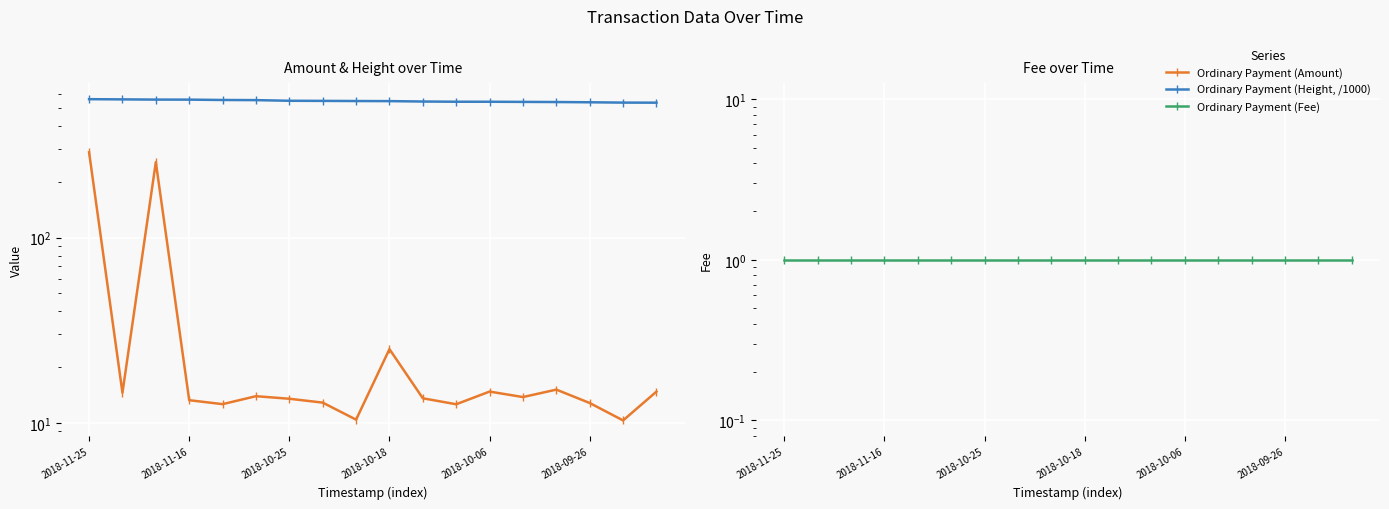

At 2018-10-06, list the series in order from largest to smallest.

Ordinary Payment (Height, /1000), Ordinary Payment (Amount), Ordinary Payment (Fee)